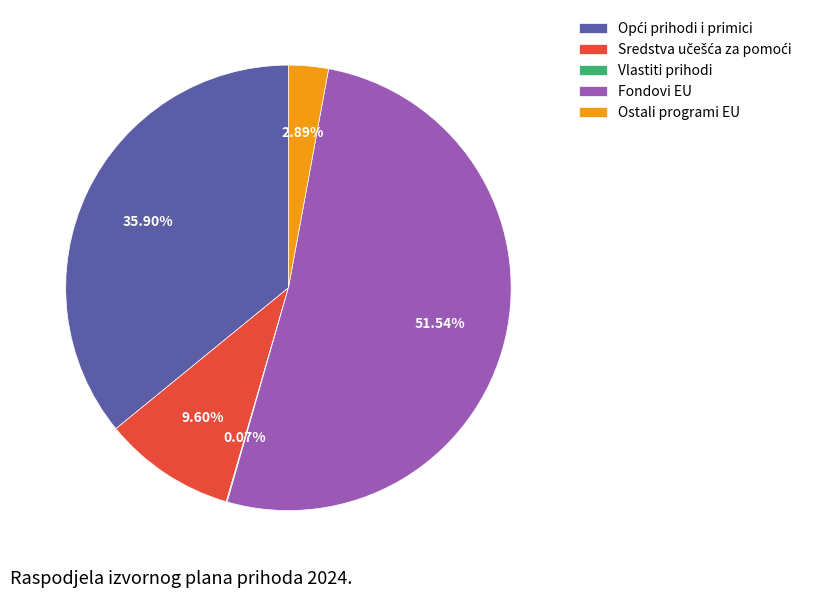

How much of the chart is everything except Fondovi EU?

48.5%